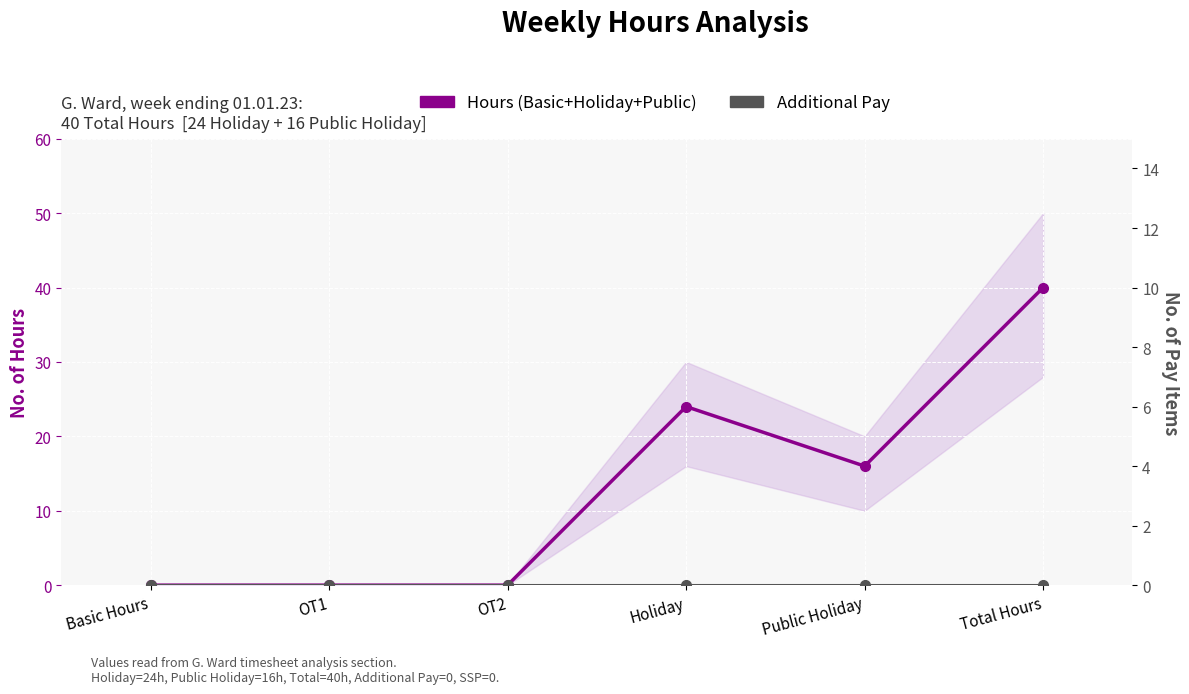

Is this an area chart (filled region under the line)?

No